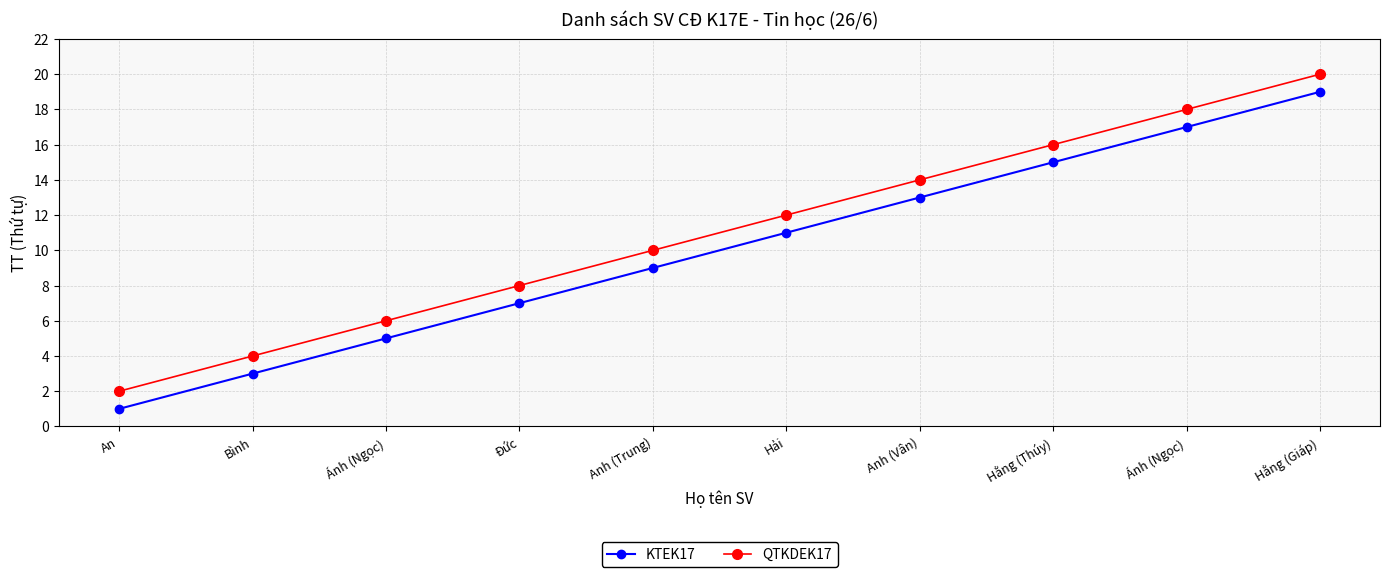

Rank the series by their average value, from highest to lowest.

QTKDEK17, KTEK17